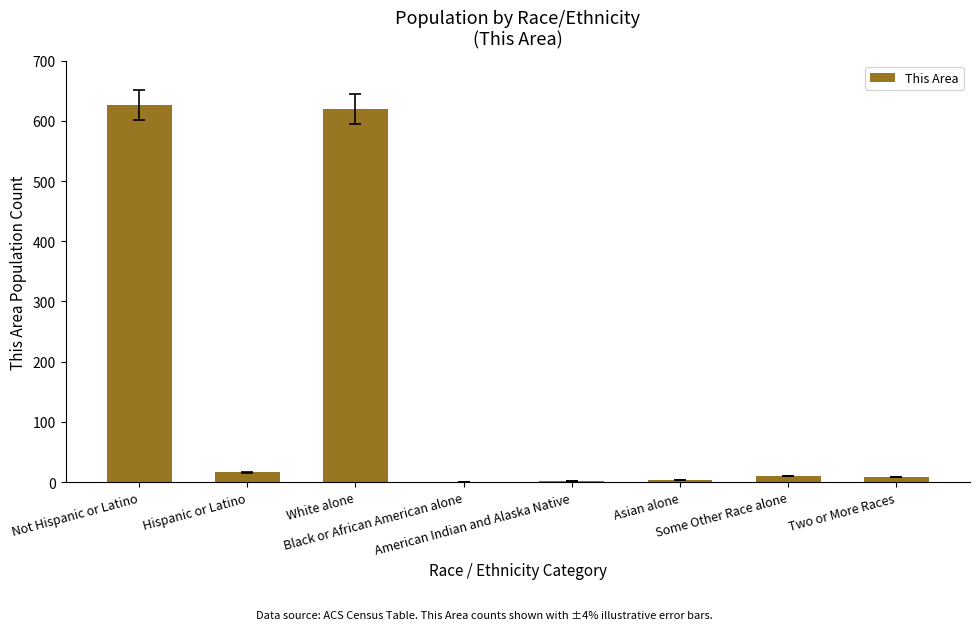

What is the maximum value shown in the chart?

627